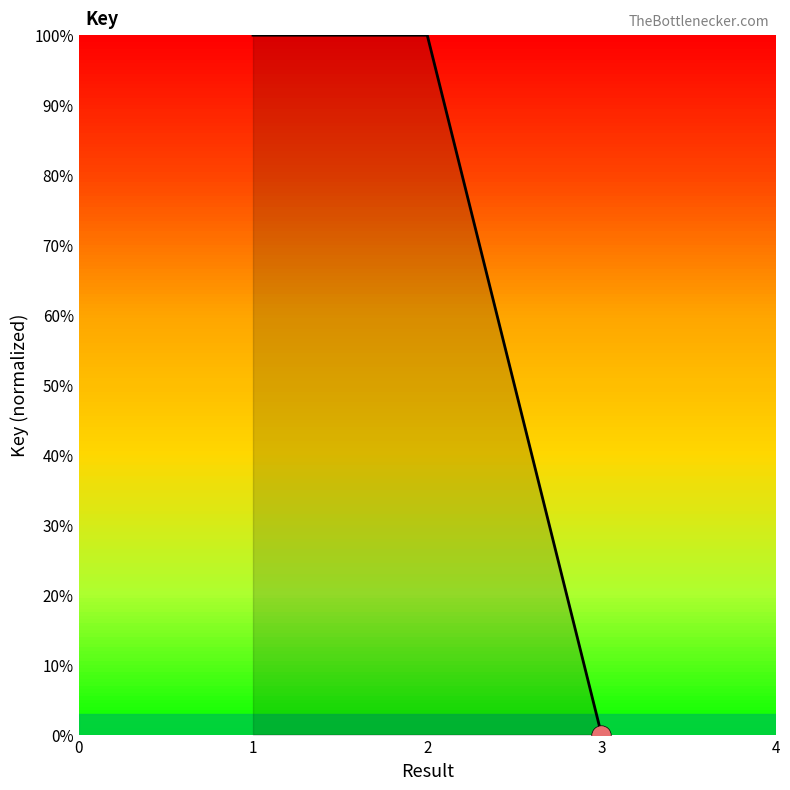

What is the difference between the maximum and minimum values?

1.0